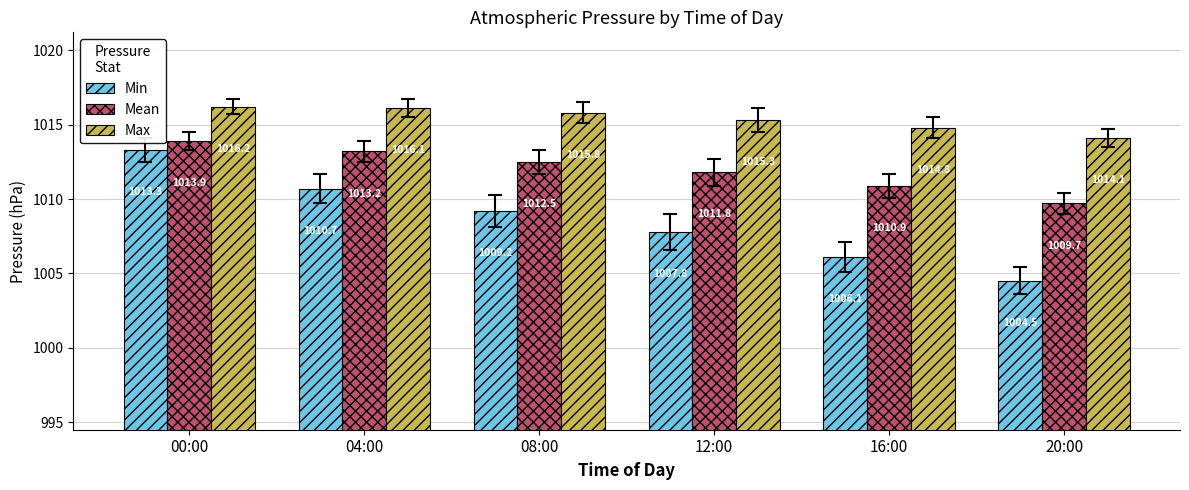

Which series changed the most between 04:00 and 16:00?

Min